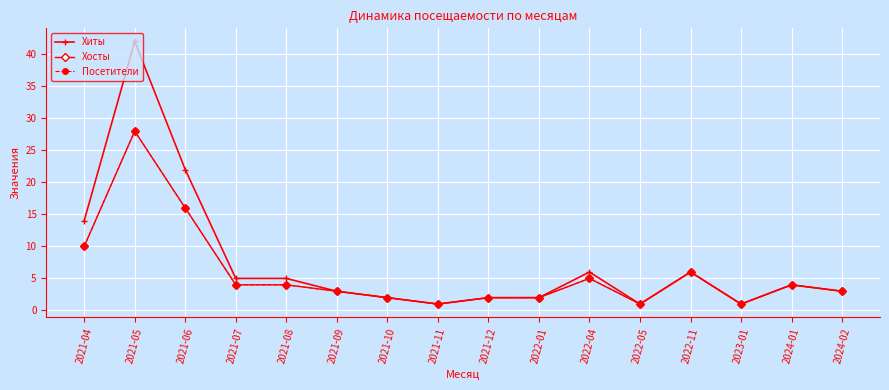

In Хиты, how many points are lower than both neighbors (excluding endpoints)?

3